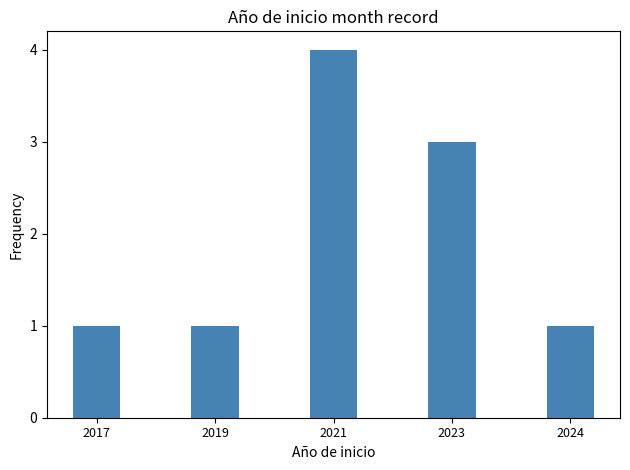

Is it true that the value at 2019 is 1?

True